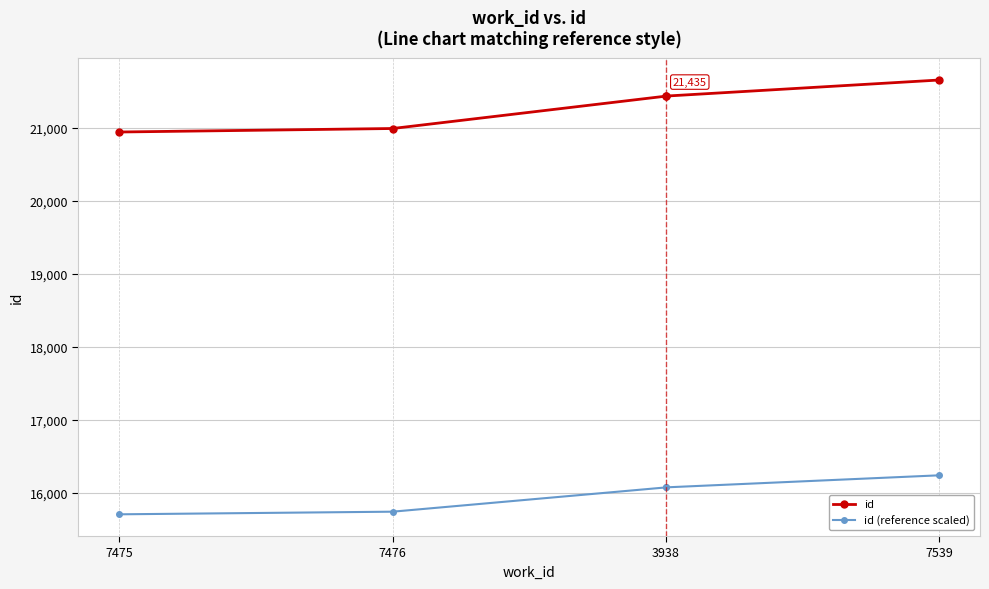

Is it true that id equals 20944.0 at 7475?

True